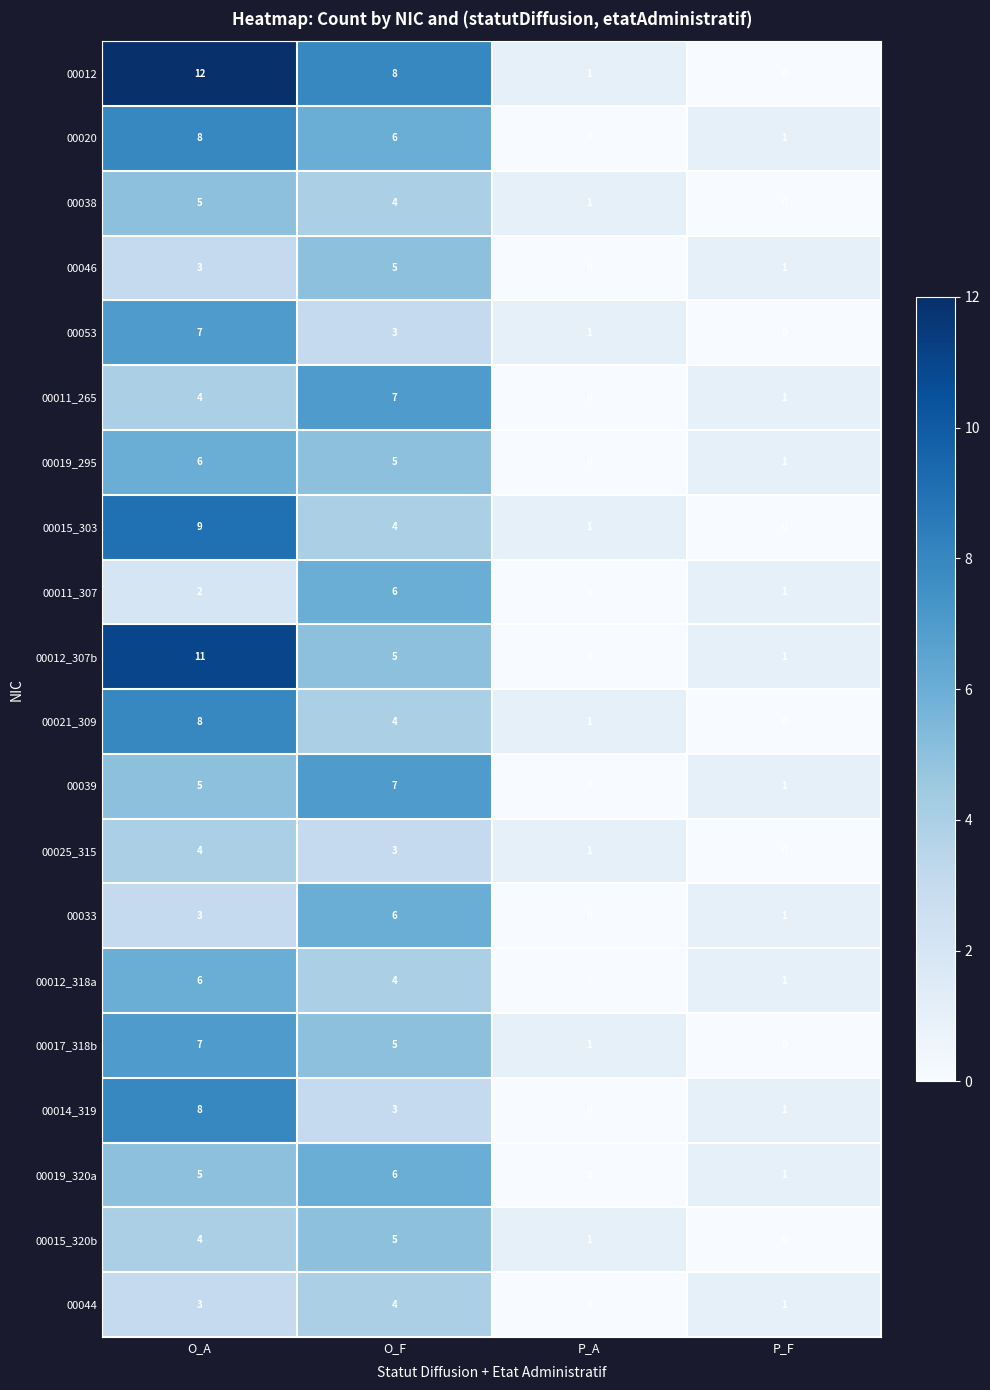

What is the difference between the 00033 values at P_A and O_A?

3